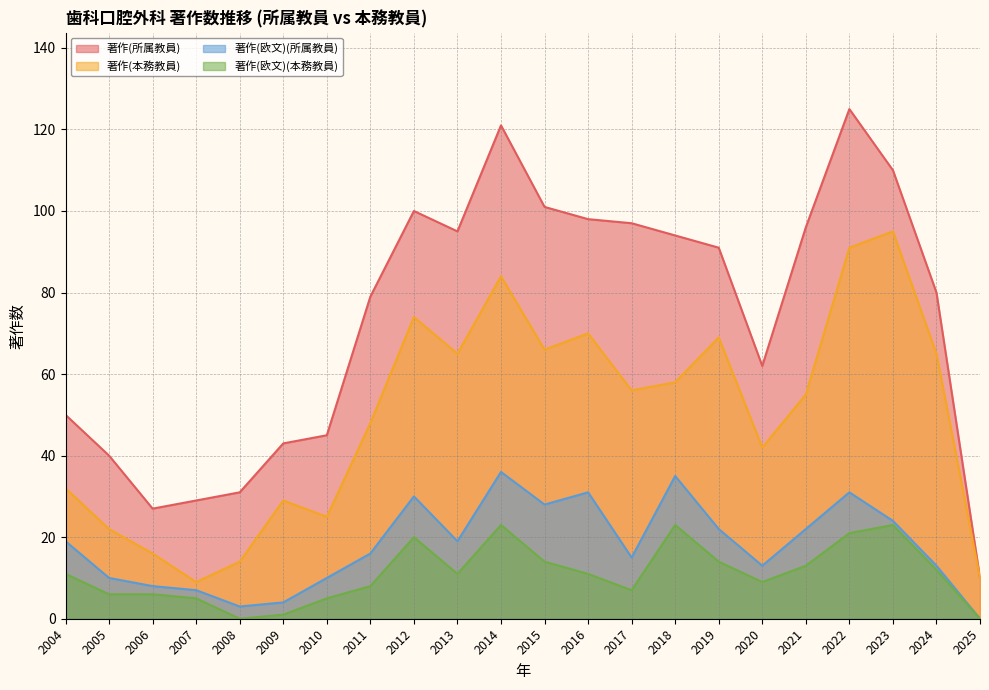

At how many categories does at least one series exceed 97?

6